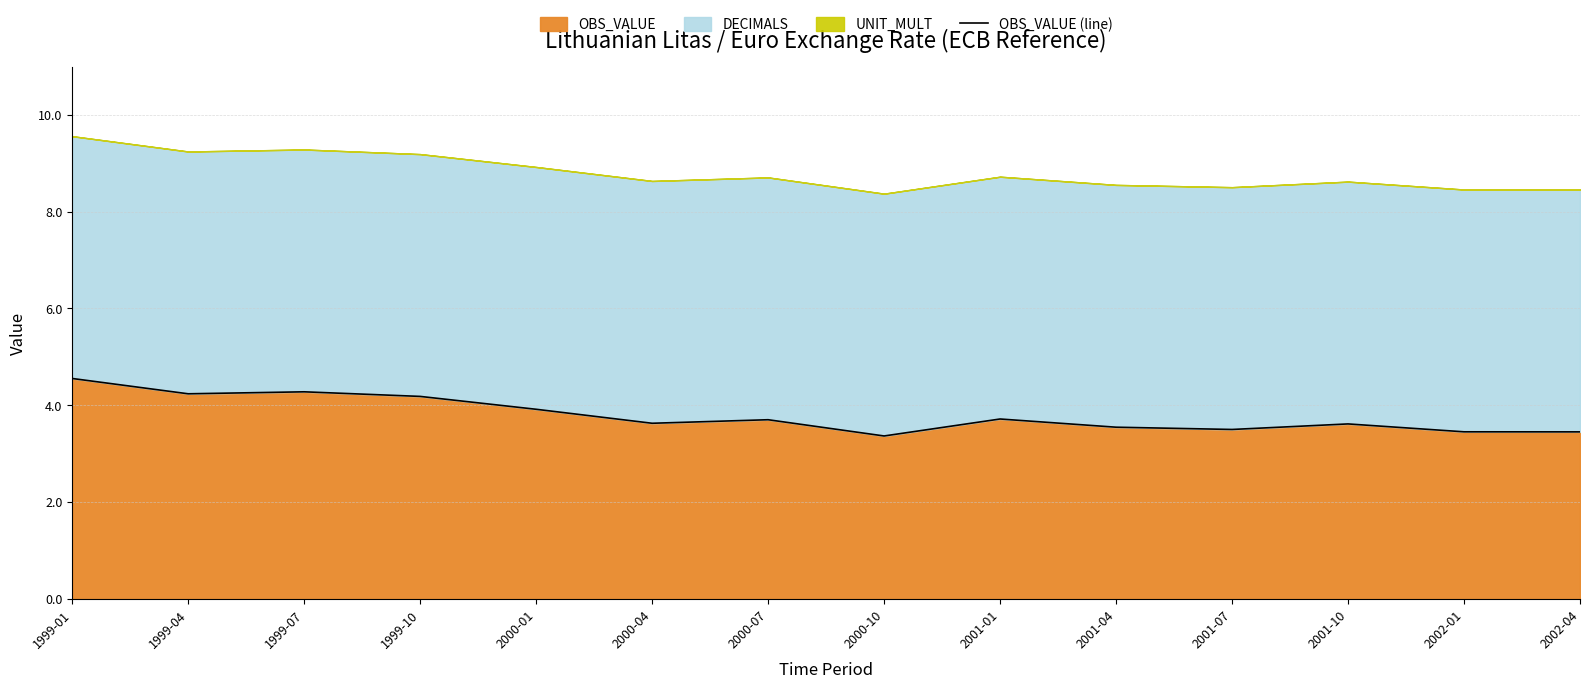

At which category does the chart reach its peak across all series?

1999-01